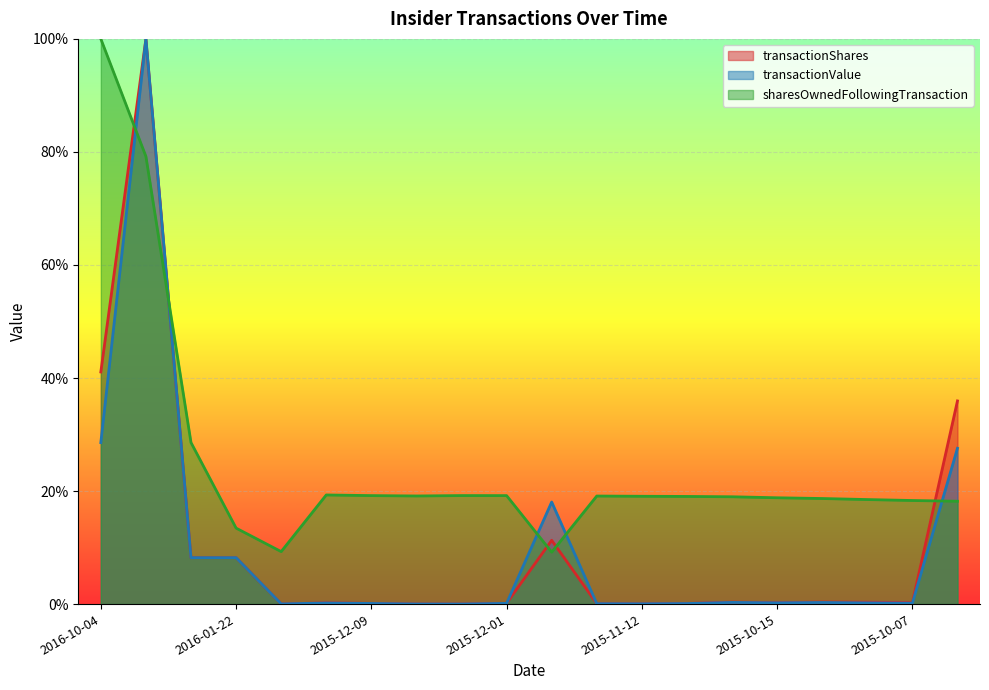

The transactionShares series shows 0.0 at 2016-01-06. True or false?

False